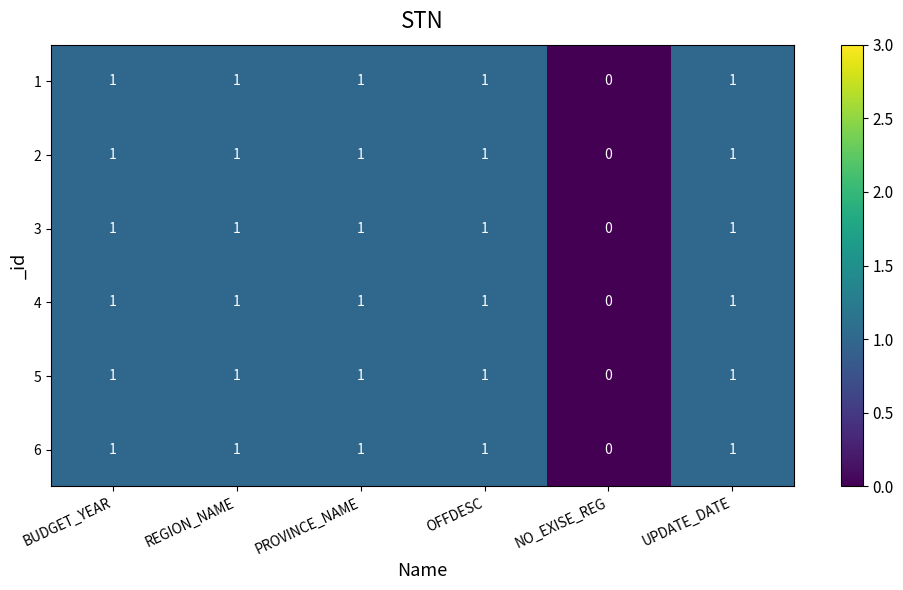

Which label corresponds to the smallest value in the chart?

NO_EXISE_REG